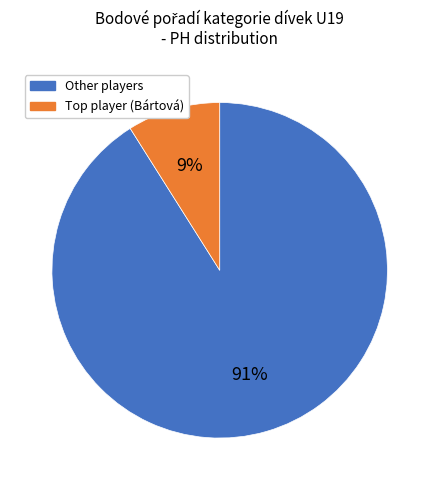

Which category has the biggest portion of the pie?

Other players